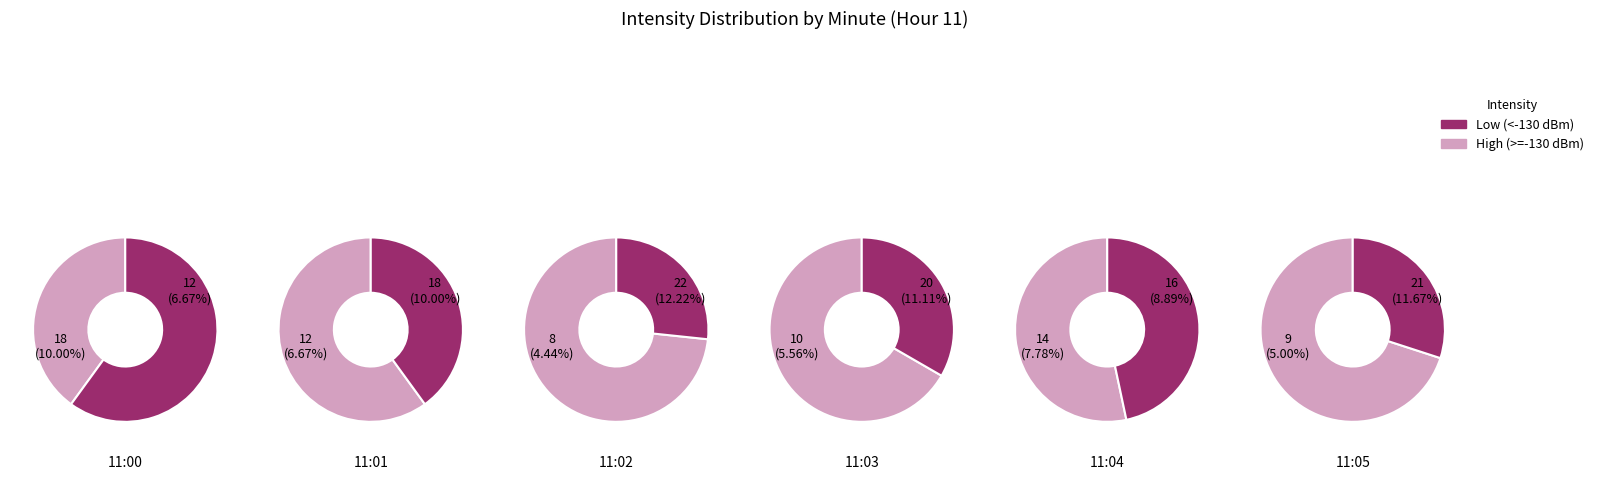

Which series has the largest range (max minus min)?

Low (<-130 dBm)